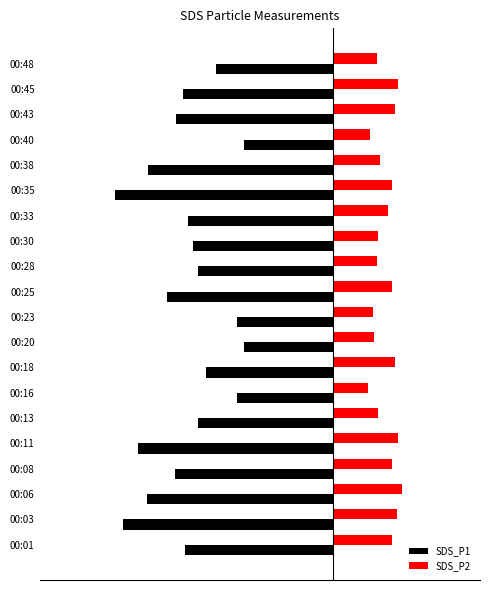

What is the greatest value displayed?

1.2